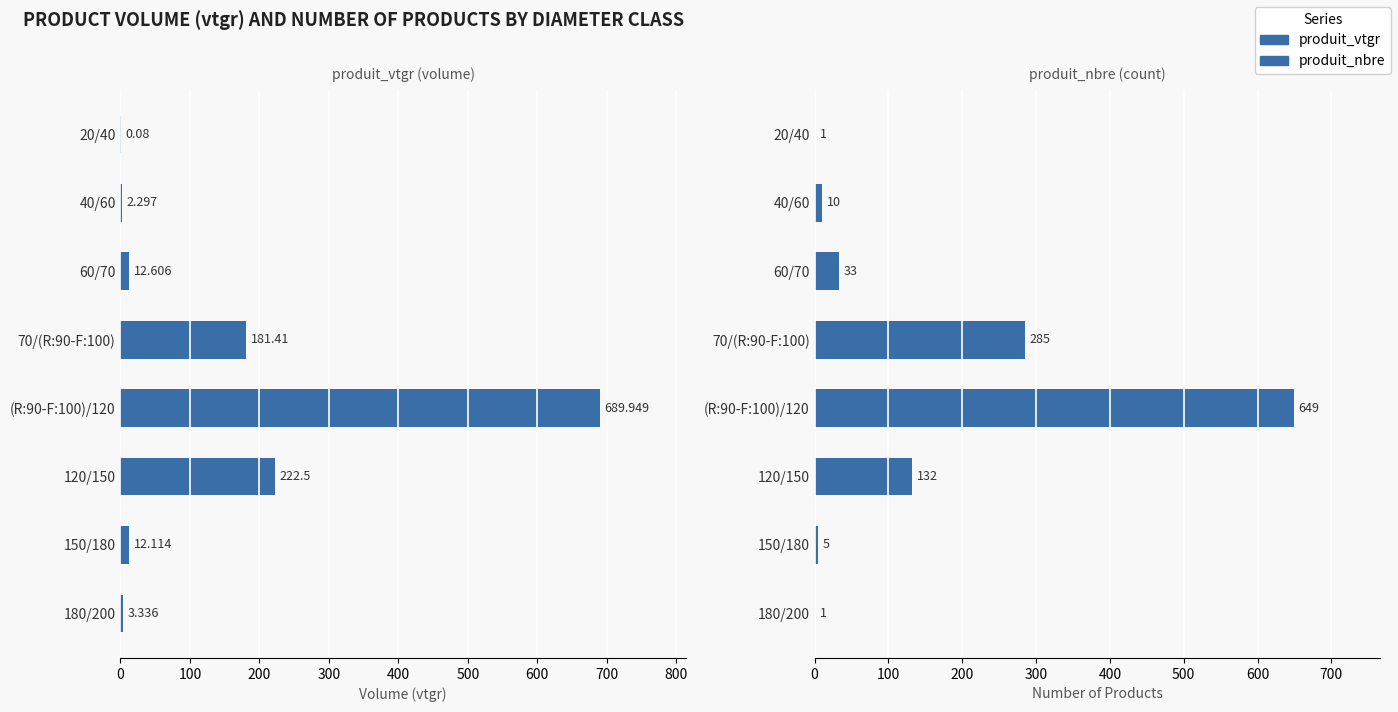

What are all the series names shown in the legend?

produit_vtgr, produit_nbre